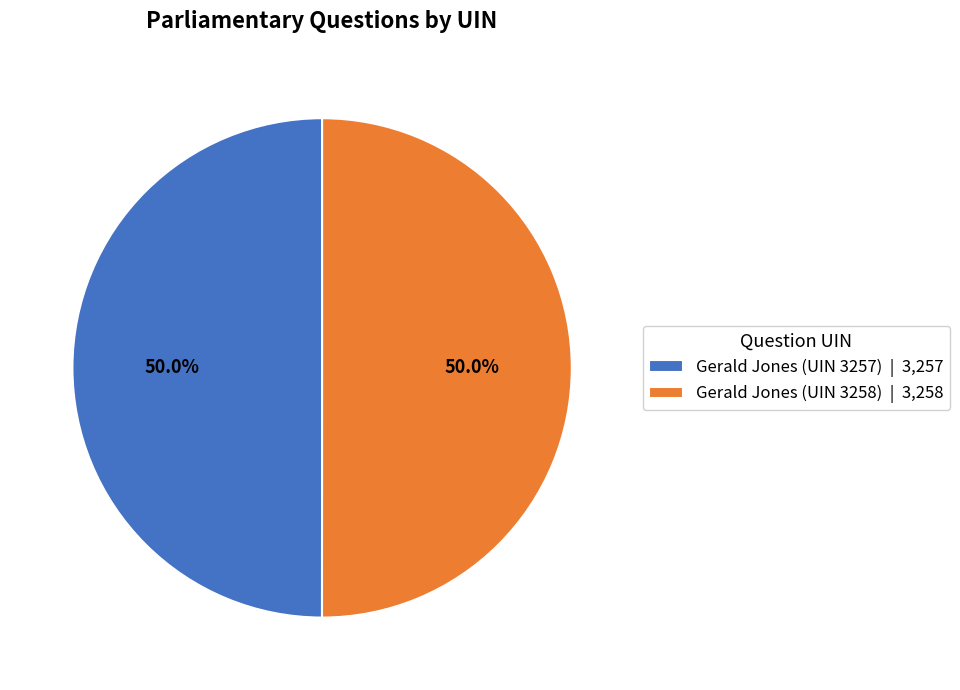

How many segments does this pie chart have?

2